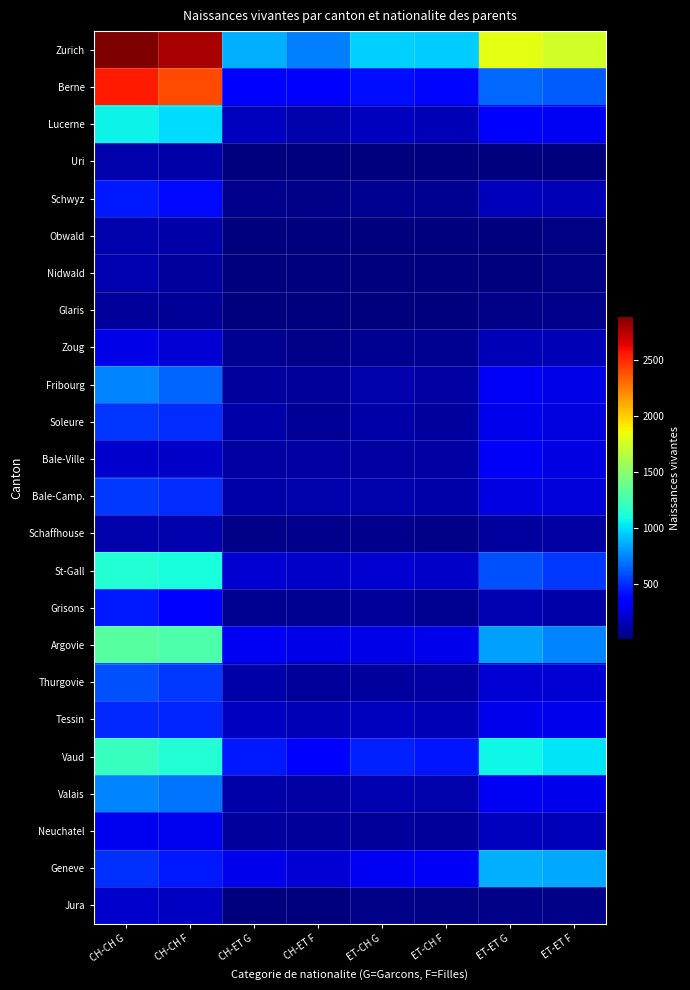

Which label corresponds to the largest value in the chart?

CH-CH G